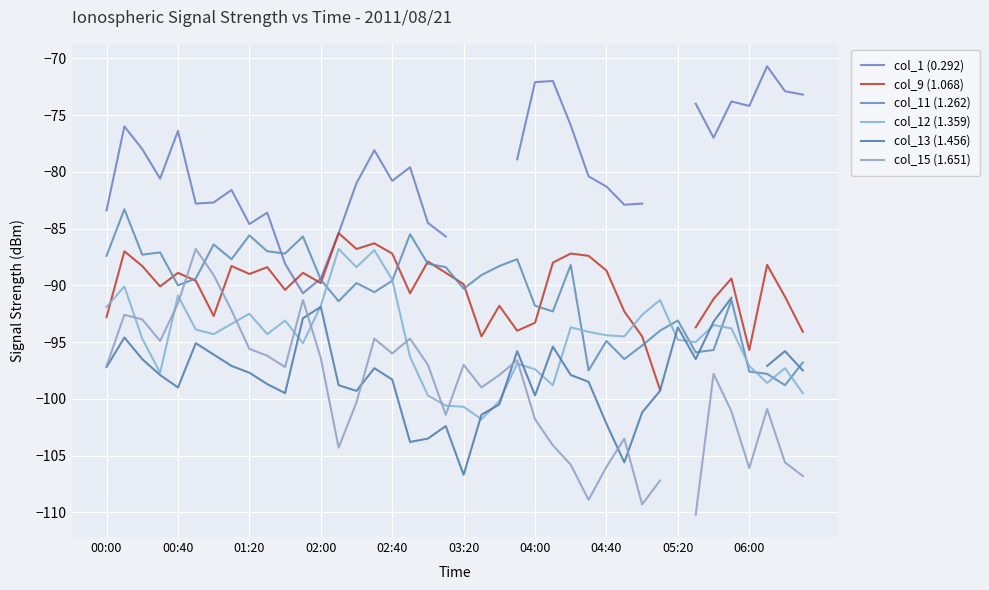

List the series in order of their peak value, lowest first.

col_13 (1.456), col_12 (1.359), col_15 (1.651), col_9 (1.068), col_11 (1.262), col_1 (0.292)